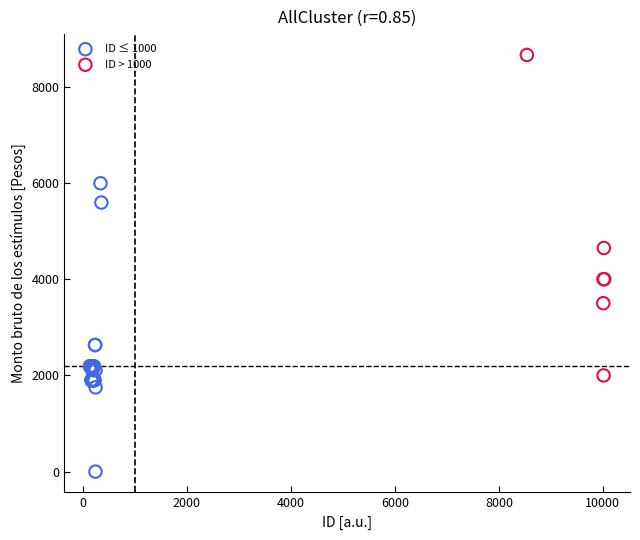

Which series contains the lowest Y value?

ID ≤ 1000